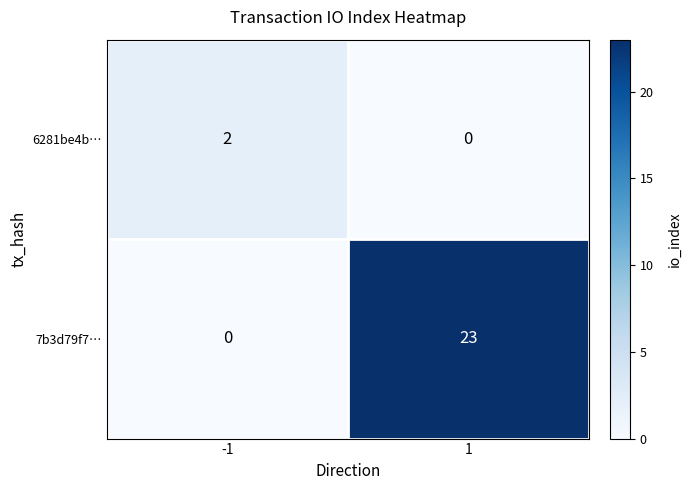

What is the difference between the 7b3d79f7… values at 1 and -1?

23